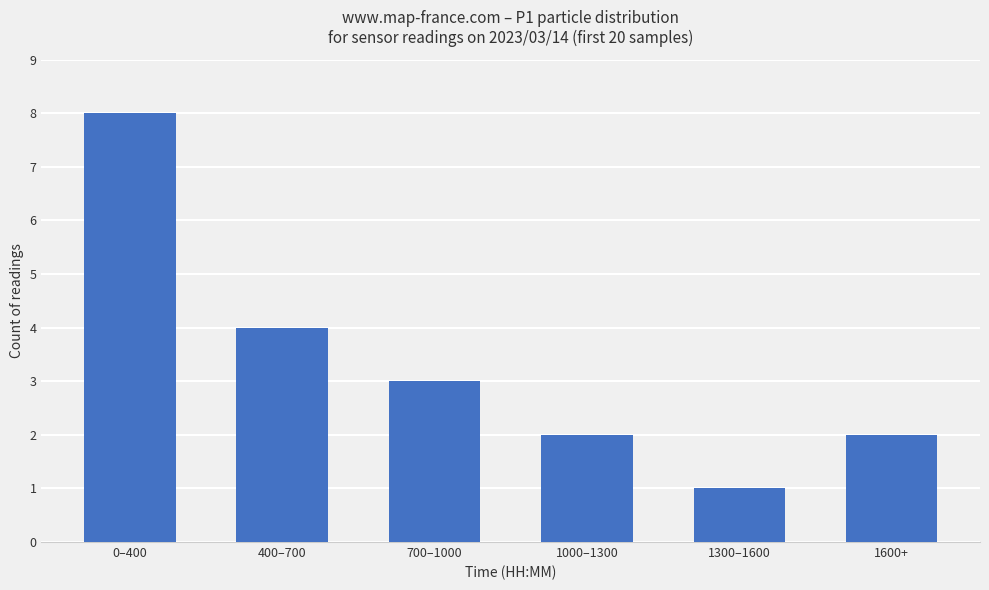

Count the number of categories in the chart.

6